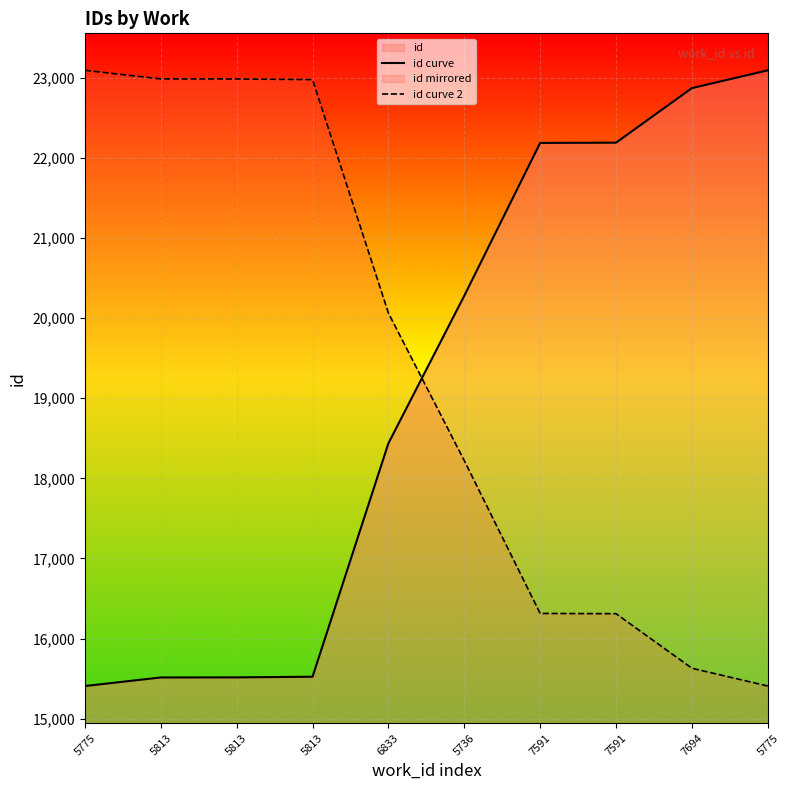

What is the lowest value of the id curve 2 series?

15408